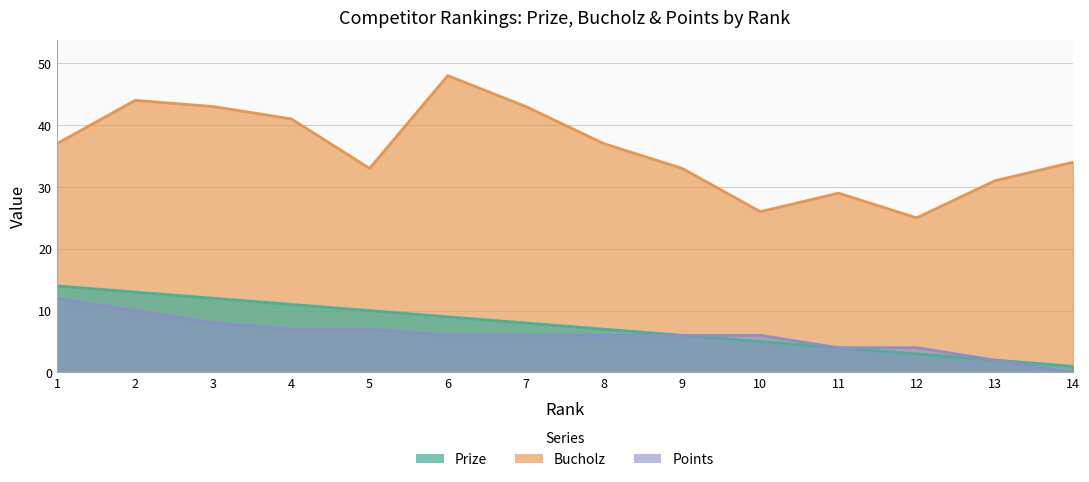

True or false: Bucholz has more than 0 interior local peaks.

True